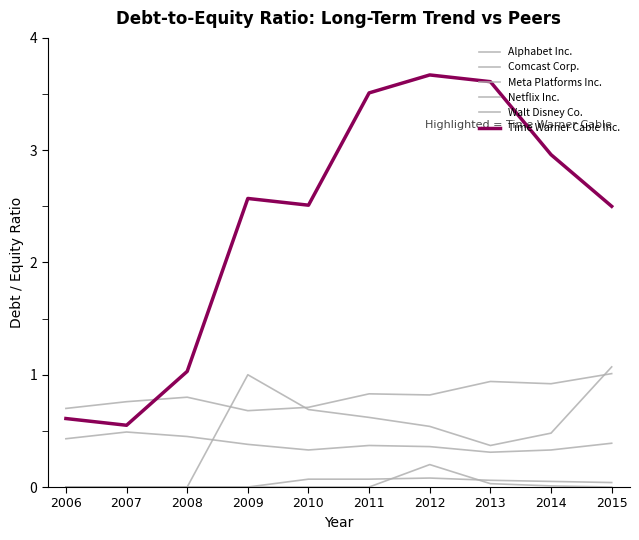

Read the Comcast Corp. value at 2011.

0.8